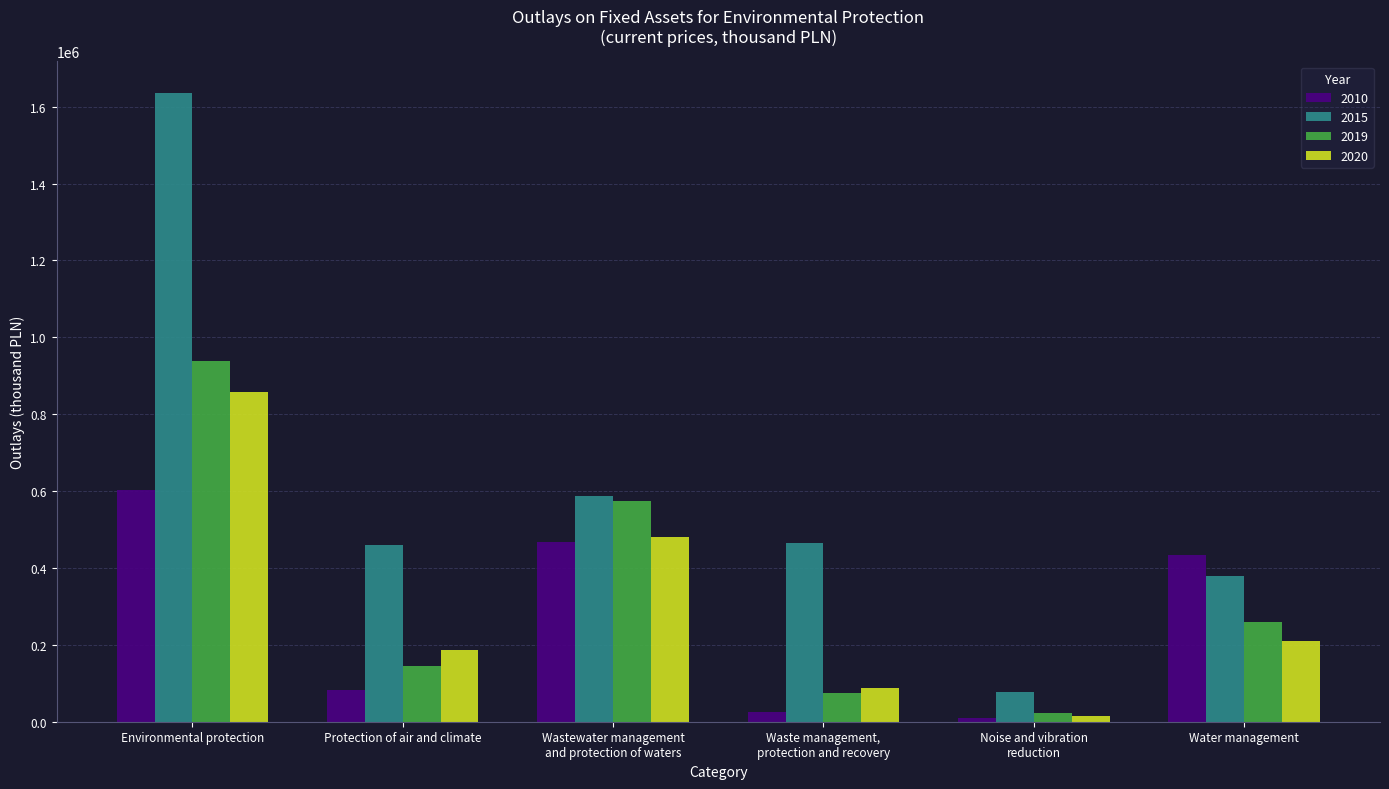

At Protection of air and climate, list the series in order from smallest to largest.

2010, 2019, 2020, 2015